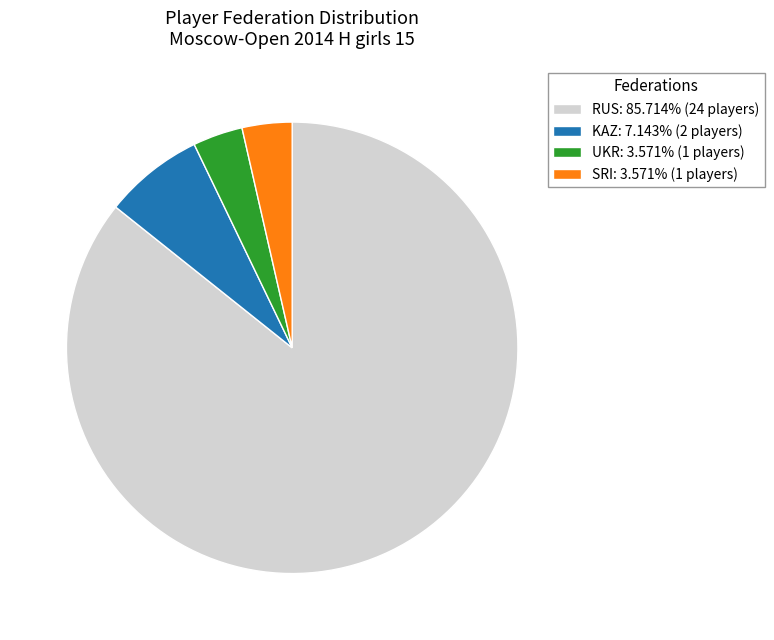

Approximately how many times larger is the value at UKR: 3.571% (1 players) compared to SRI: 3.571% (1 players)?

1.0